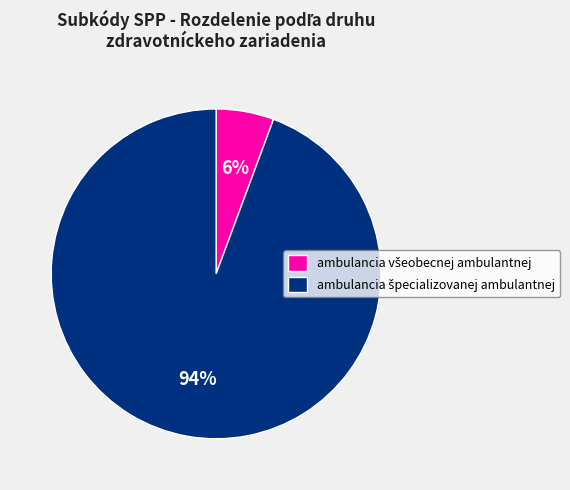

Is there a majority slice in this chart?

Yes